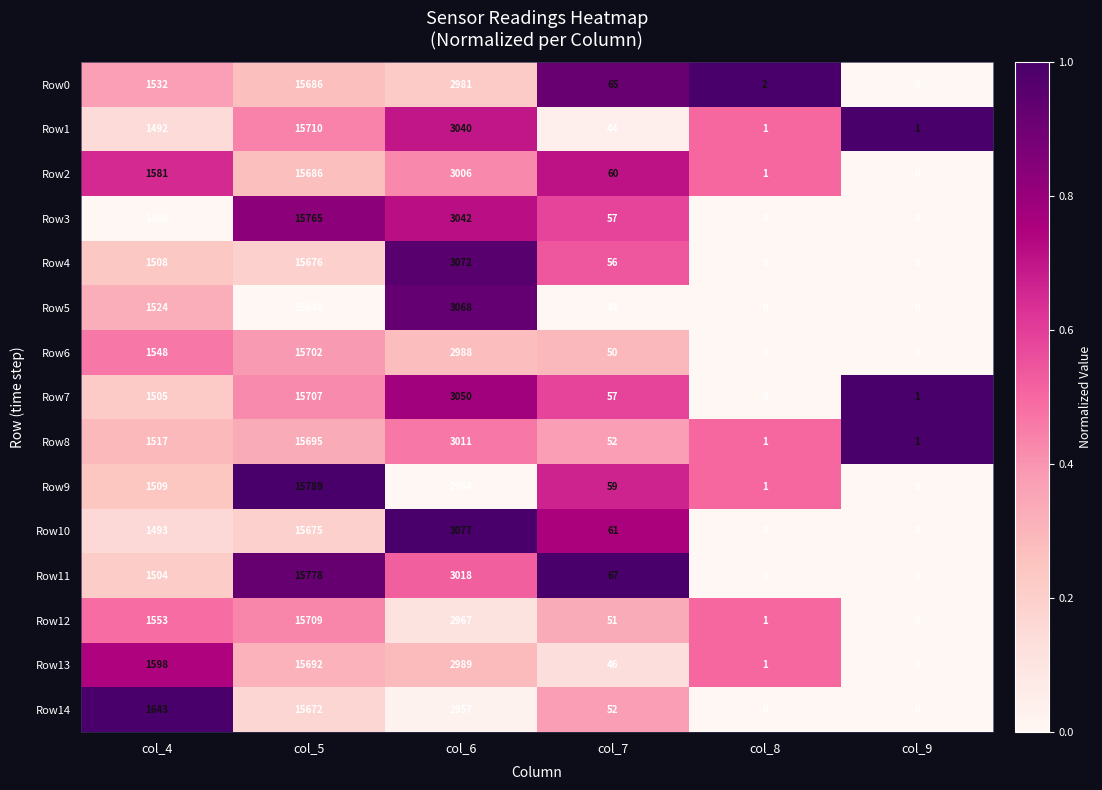

What is the average value of the Row9 series?

3385